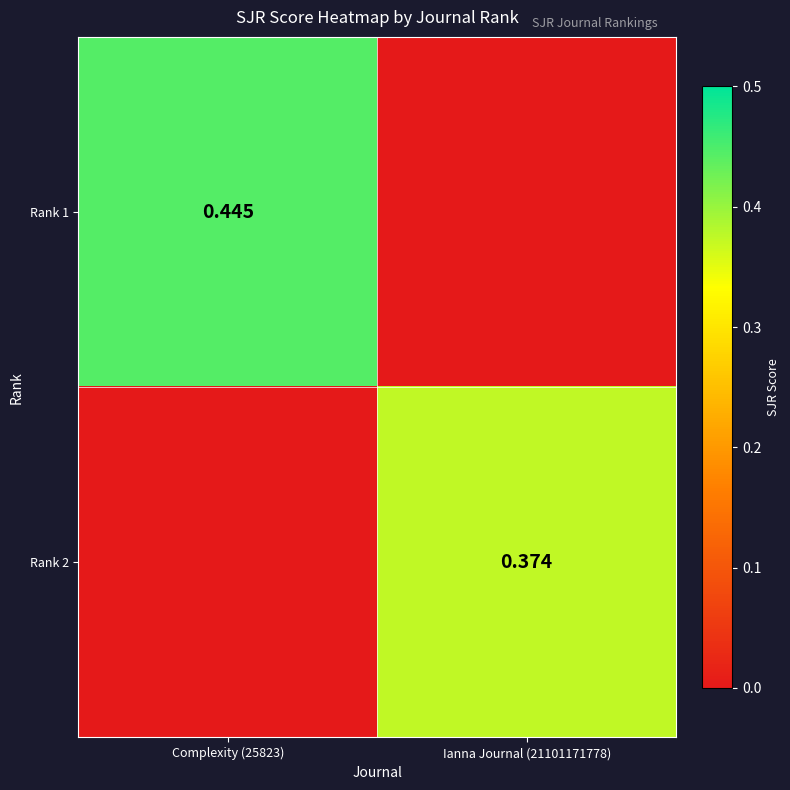

Rank the categories by Rank 2 value from lowest to highest.

Complexity (25823), Ianna Journal (21101171778)